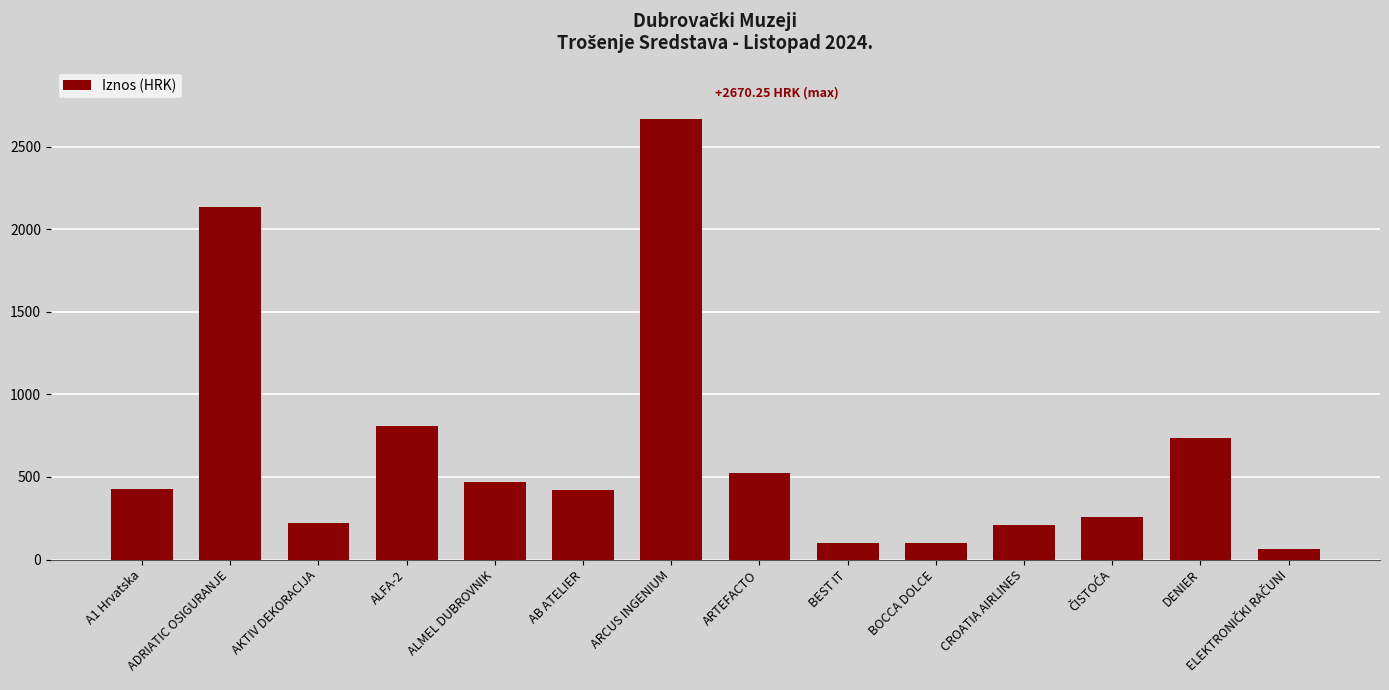

What is the change in value from AB ATELIER to BEST IT?

-322.0